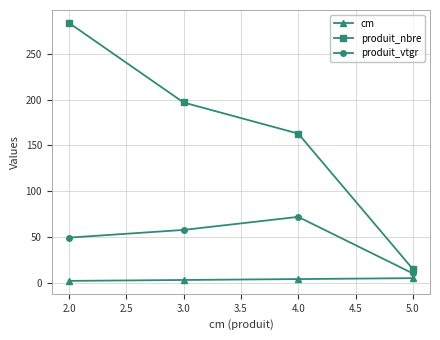

True or false: produit_nbre and produit_vtgr intersect in this chart.

False